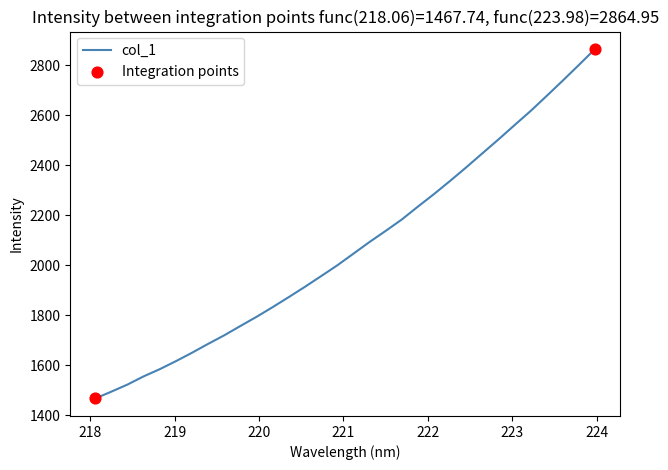

What is the maximum value shown in the chart?

2865.0